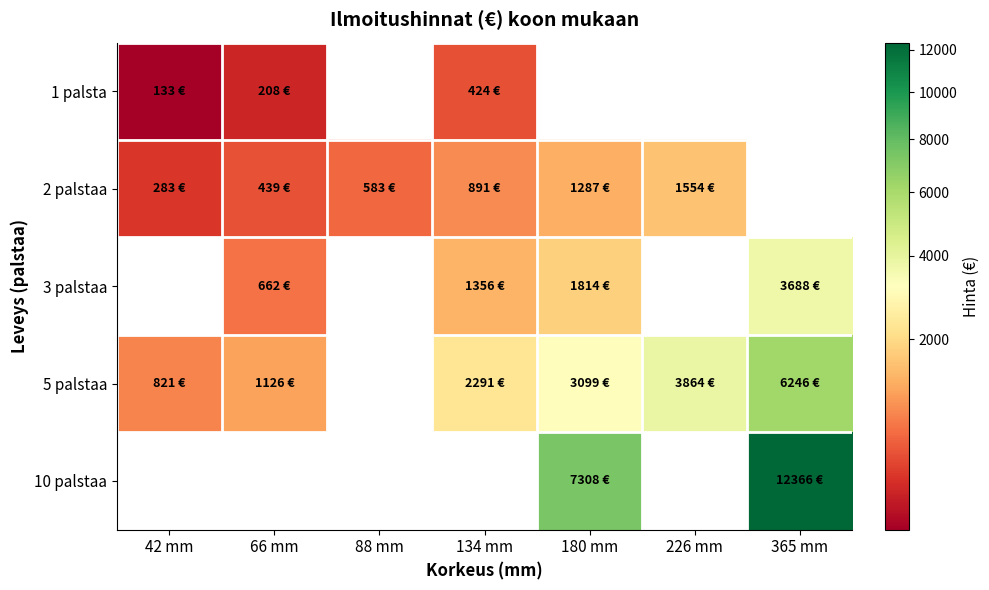

Which series has the largest range (max minus min)?

5 palstaa